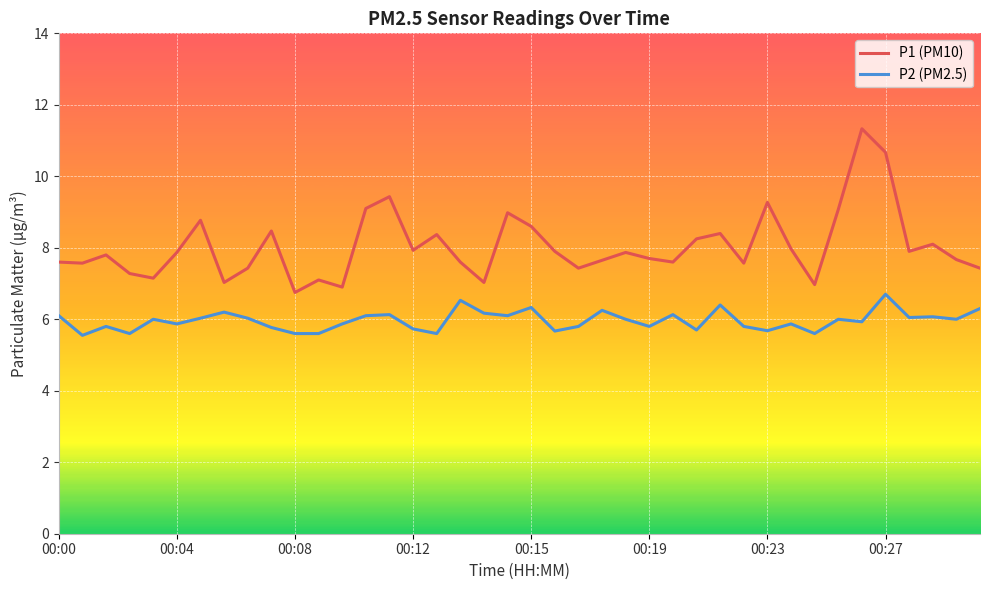

True or false: P1 (PM10) and P2 (PM2.5) intersect in this chart.

False